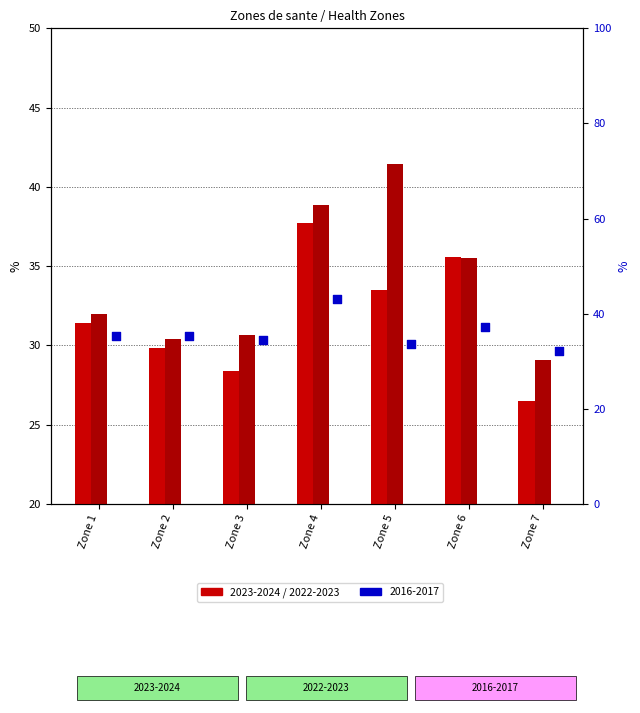

Is the value of 2023-2024 at Zone 2 greater than the value of 2016-2017 at Zone 3?

No